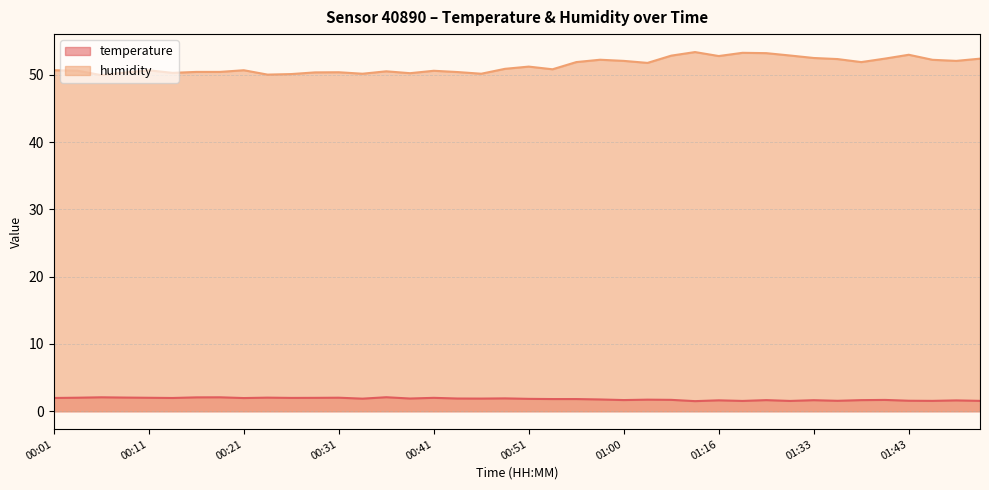

True or false: temperature has a value of 0.4 at 01:35.

False